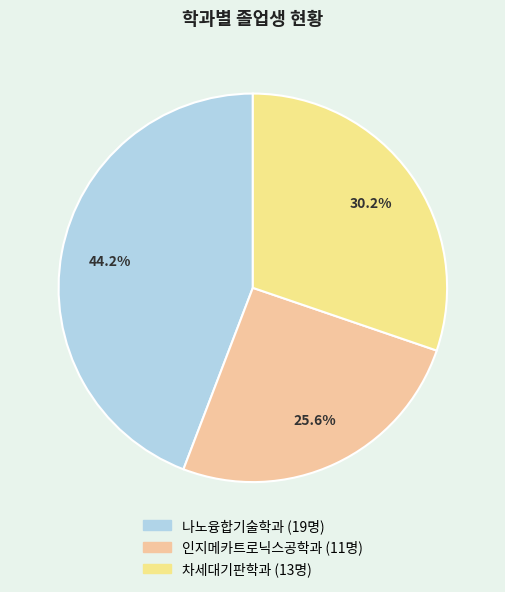

Approximately how many times larger is the value at 인지메카트로닉스공학과 compared to 차세대기판학과?

0.8